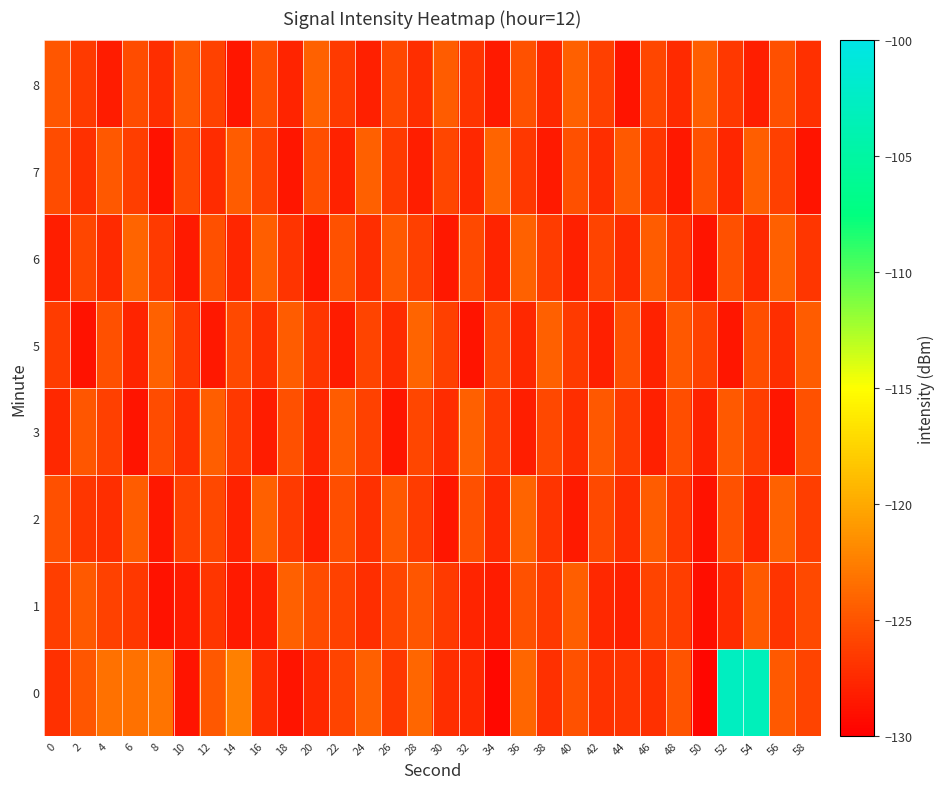

How many categories are shown in the chart?

30